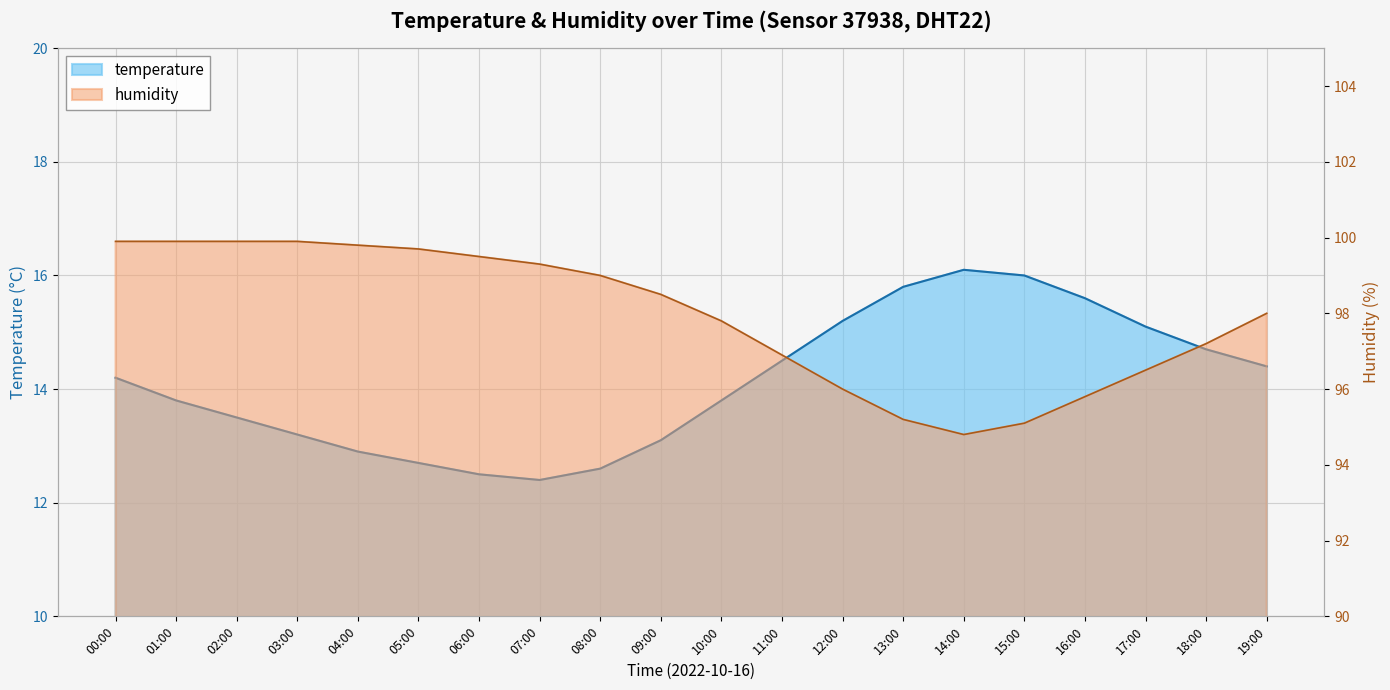

Reading left to right, list all the values displayed in this chart.

temperature: 14.2	13.8	13.5	13.2	12.9	12.7	12.5	12.4	12.6	13.1	13.8	14.5	15.2	15.8	16.1	16.0	15.6	15.1	14.7	14.4
humidity: 99.9	99.9	99.9	99.9	99.8	99.7	99.5	99.3	99.0	98.5	97.8	96.9	96.0	95.2	94.8	95.1	95.8	96.5	97.2	98.0